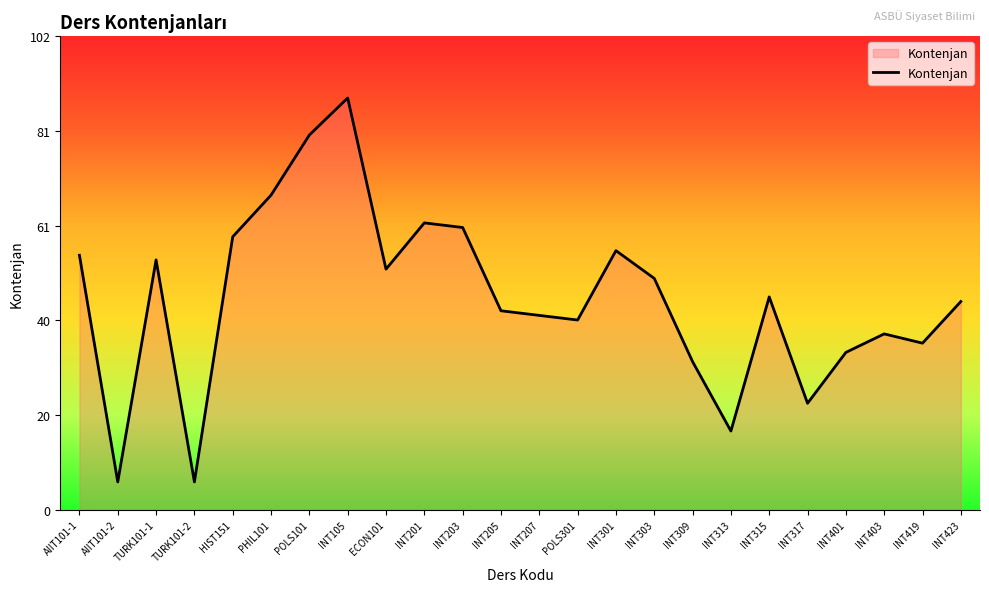

What is the sum of the values at INT423 and INT201?

107